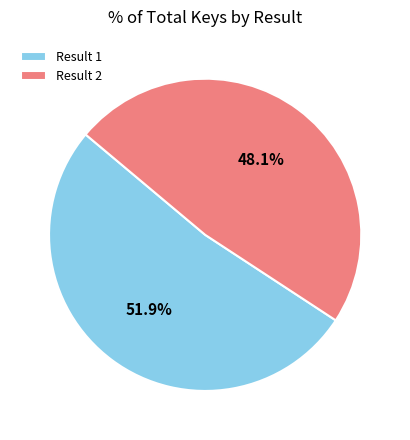

Between Result 1 and Result 2, which is larger?

Result 1